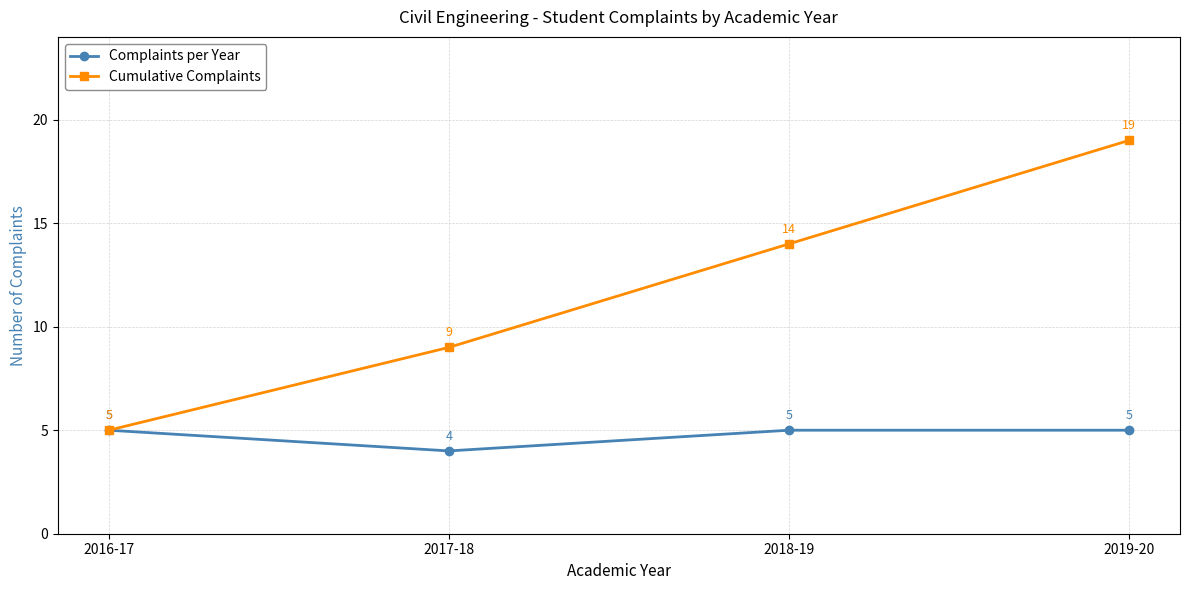

Is it true that Complaints per Year equals 5 at 2016-17?

True